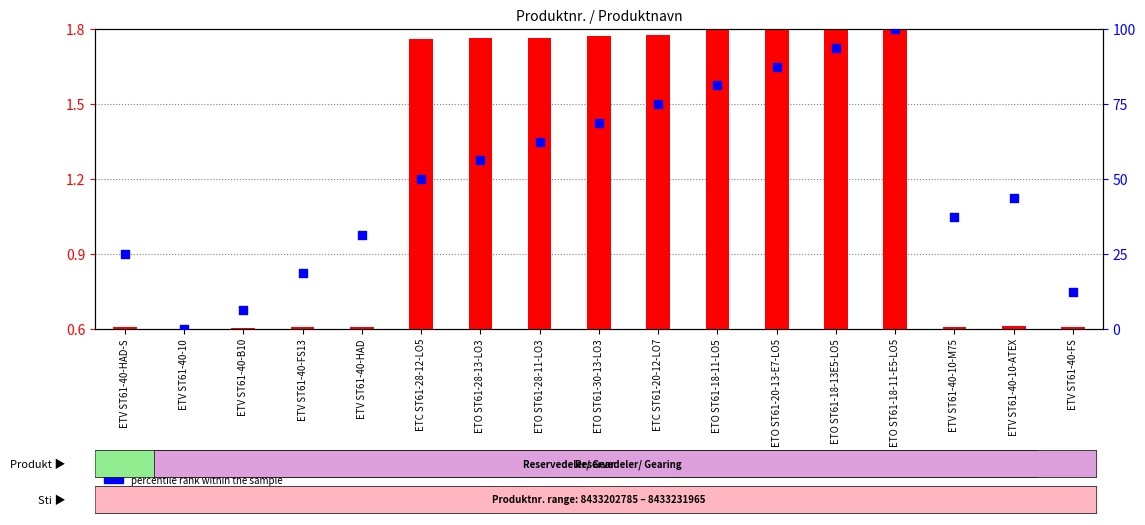

Is the value of transformed count at ETV ST61-40-FS13 greater than the value of percentile rank within the sample at ETO ST61-28-11-LO3?

No